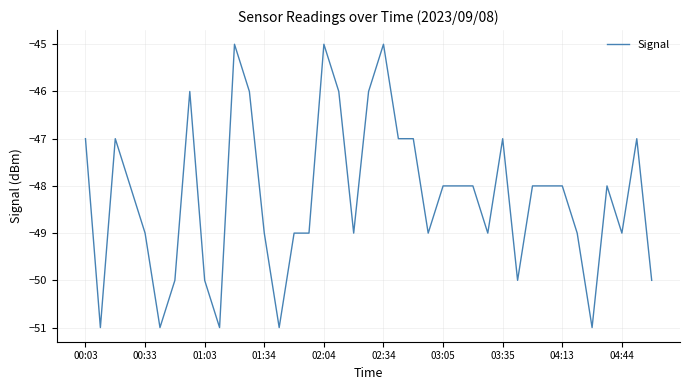

What is the minimum value shown in the chart?

-51